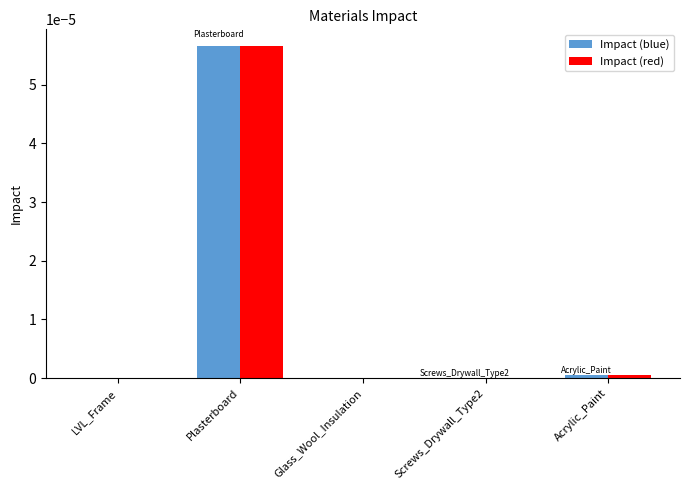

Which label corresponds to the largest value in the chart?

Plasterboard